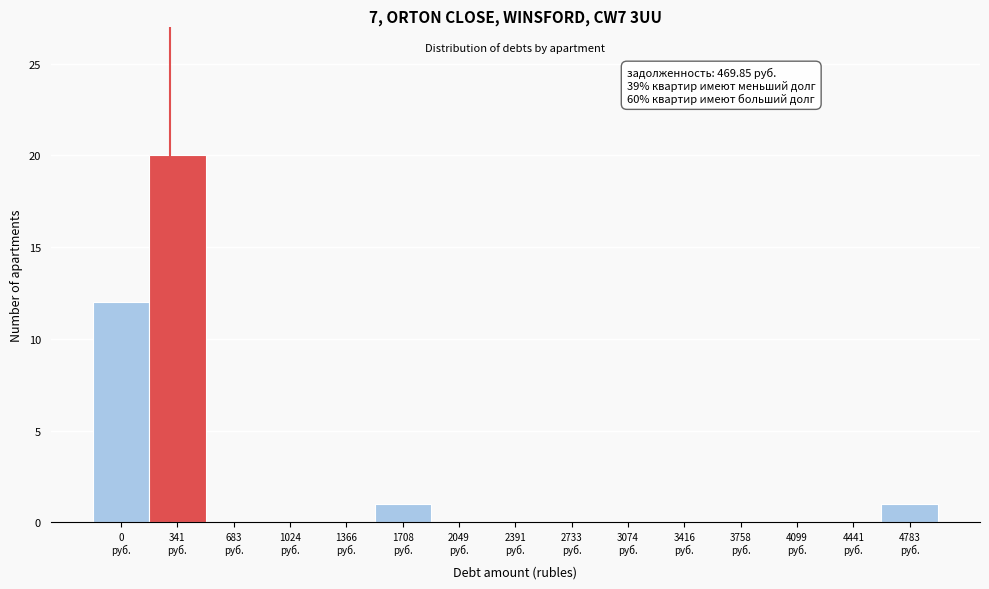

What is the sum of all values?

34